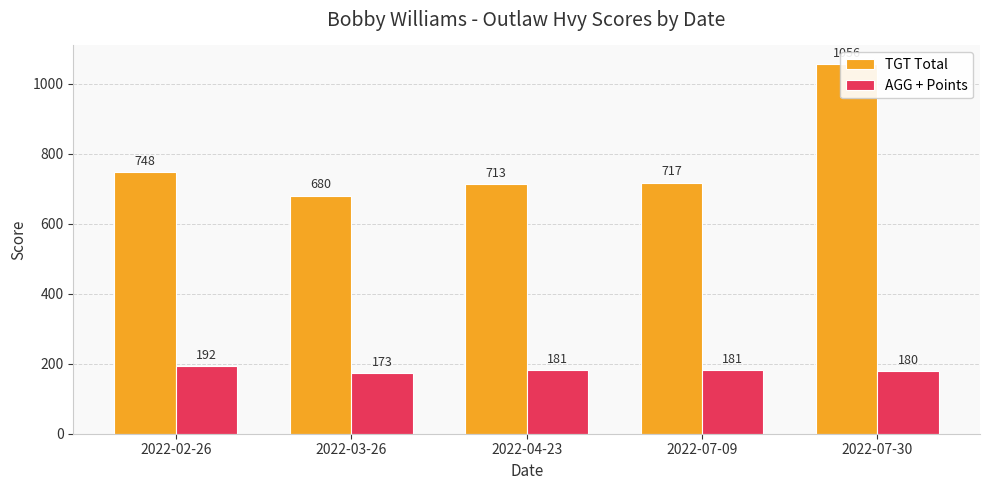

How many groups of bars are there?

5